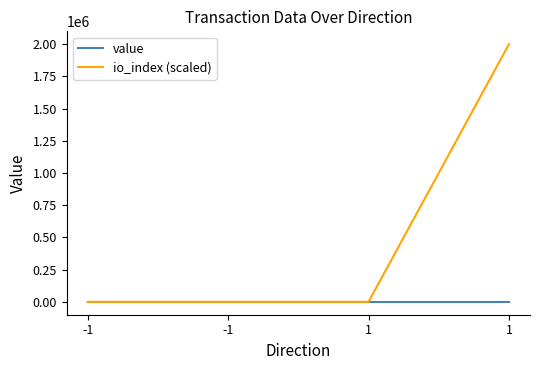

Count the io_index (scaled) values in the range 0 to 2000000.

4